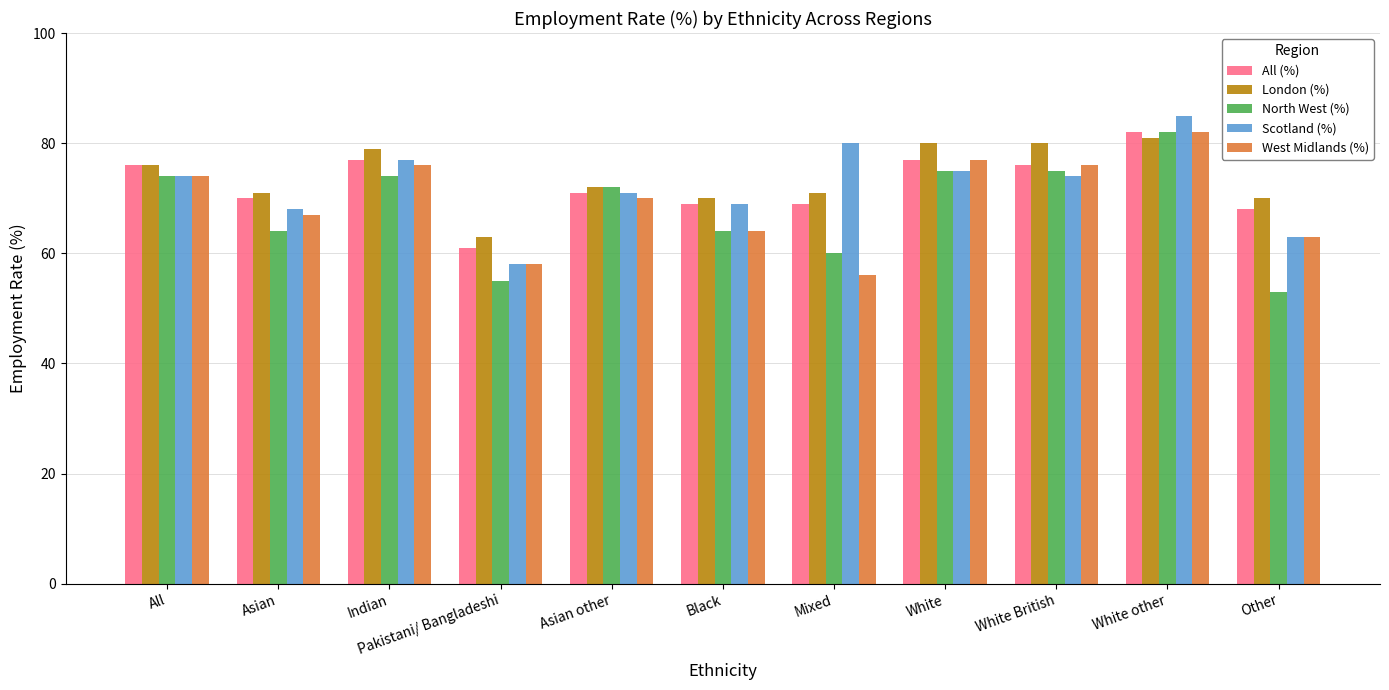

Which series has the largest range (max minus min)?

North West (%)